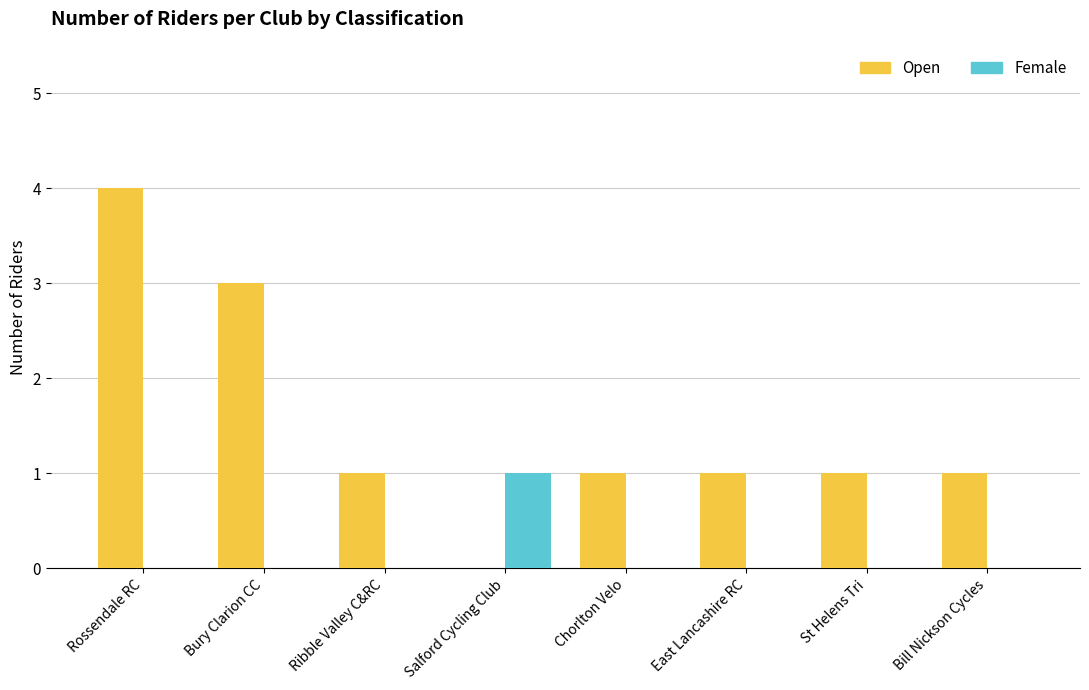

Which category has the highest value across all series?

Rossendale RC